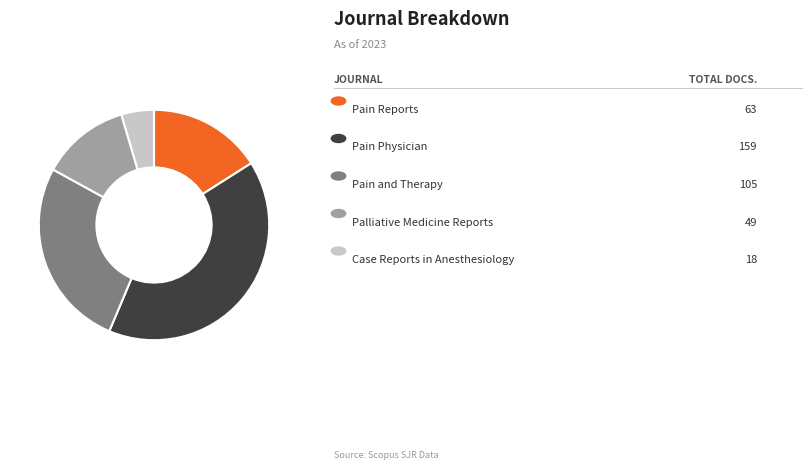

How many slices are in this pie chart?

5